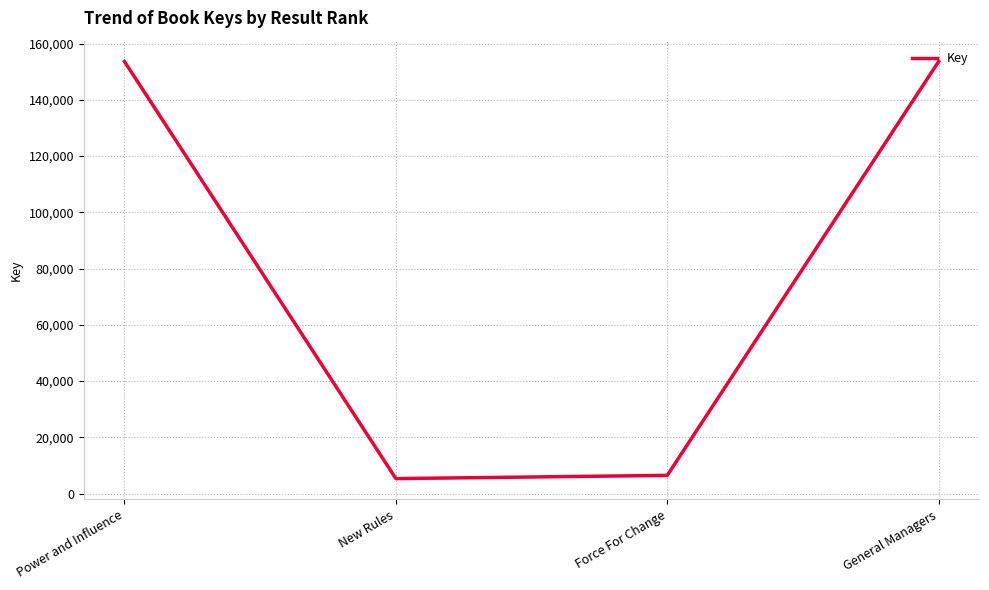

What is the difference between the second highest and second lowest values?

147091